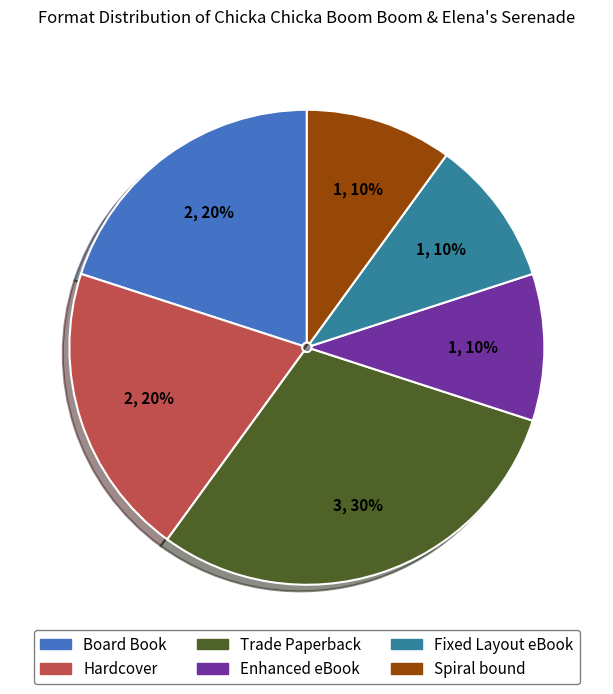

To the nearest percent, what is the combined percentage of Trade Paperback and Enhanced eBook?

40%